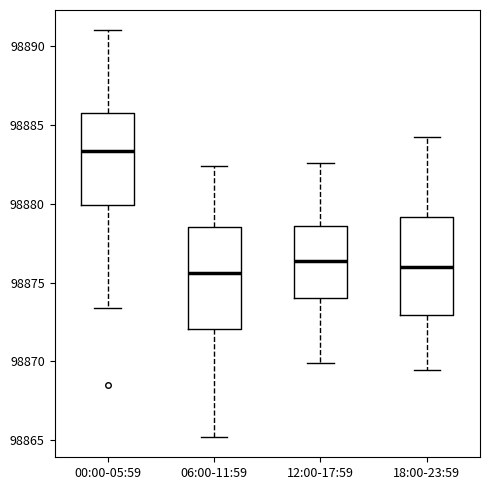

Reading left to right, transcribe this box plot: for each box, give where its median line is, the range the box spans, and where its two whiskers end, as read against the y-axis. The values are not printed on the chart, so give them approximately, as read against the axis.

00:00-05:59: median 98883.5, box 98880.0 to 98885.5, whiskers 98873.5 to 98891.0
06:00-11:59: median 98875.5, box 98872.0 to 98878.5, whiskers 98865.0 to 98882.5
12:00-17:59: median 98876.5, box 98874.0 to 98878.5, whiskers 98870.0 to 98882.5
18:00-23:59: median 98876.0, box 98873.0 to 98879.0, whiskers 98869.5 to 98884.0